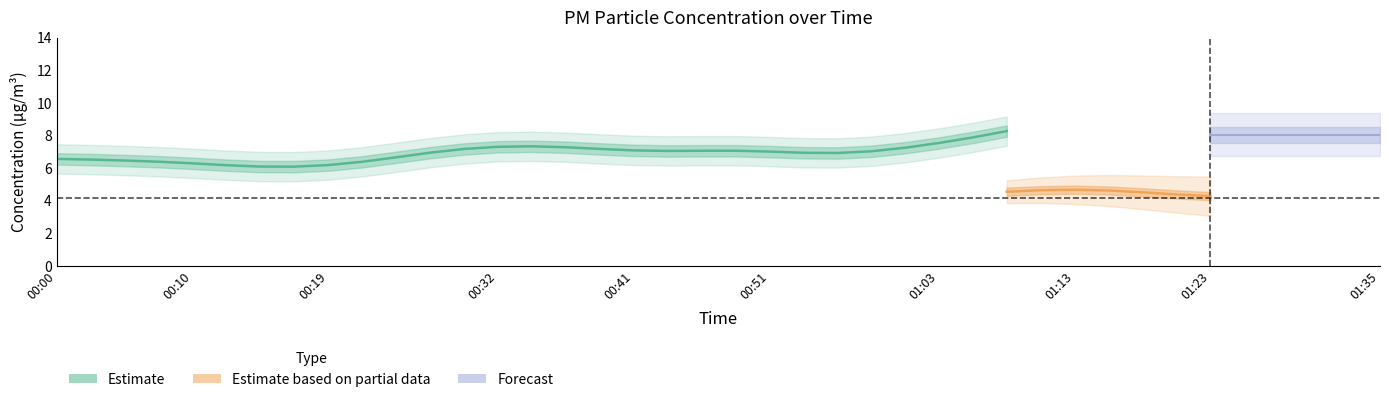

Count the number of categories in the chart.

40